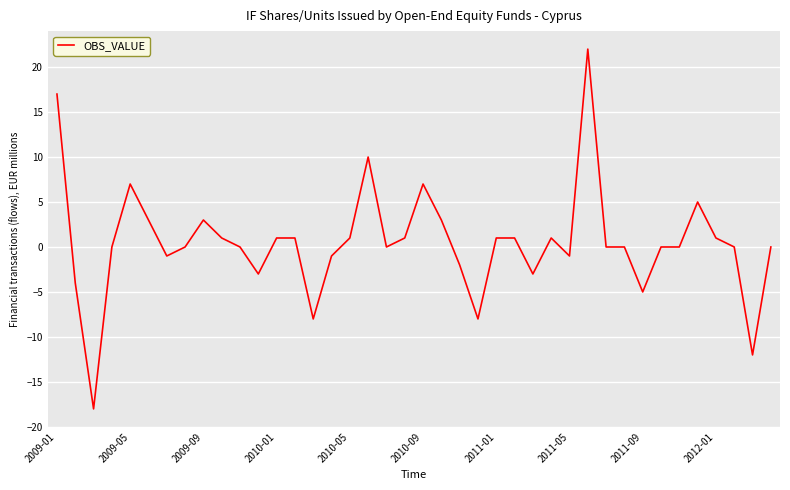

What is the maximum value shown in the chart?

22